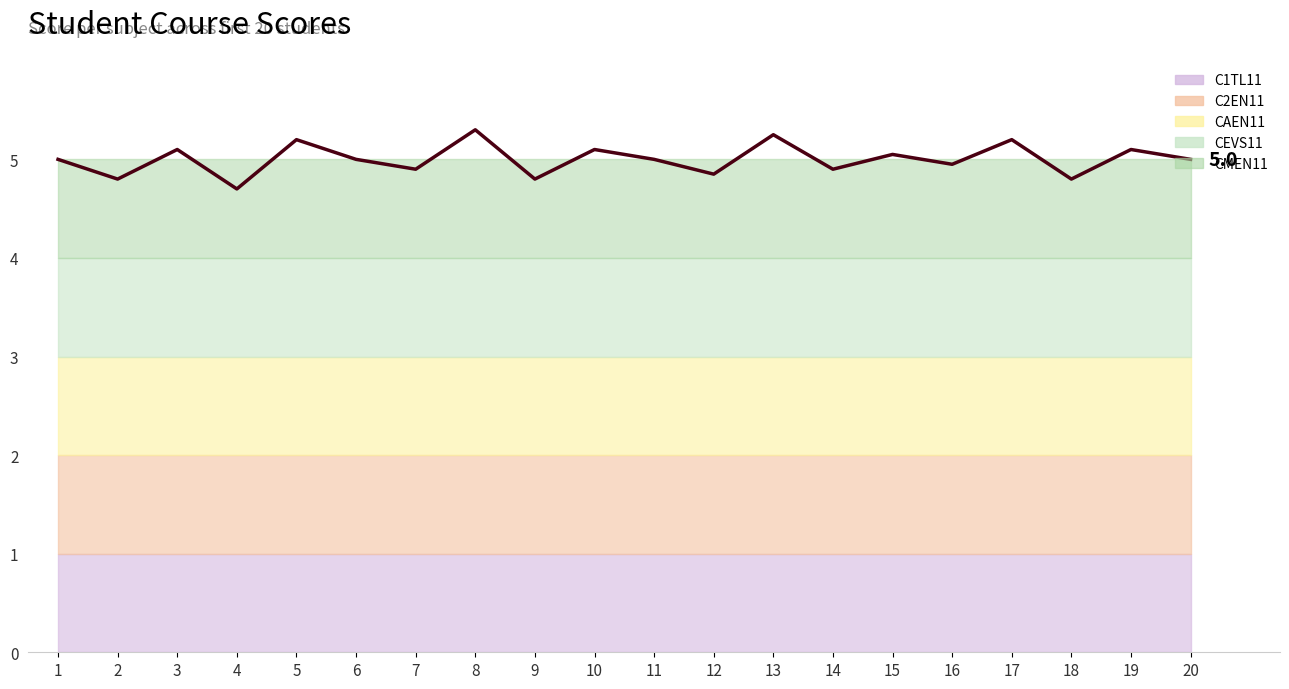

What is the difference between the maximum and minimum values?

0.6